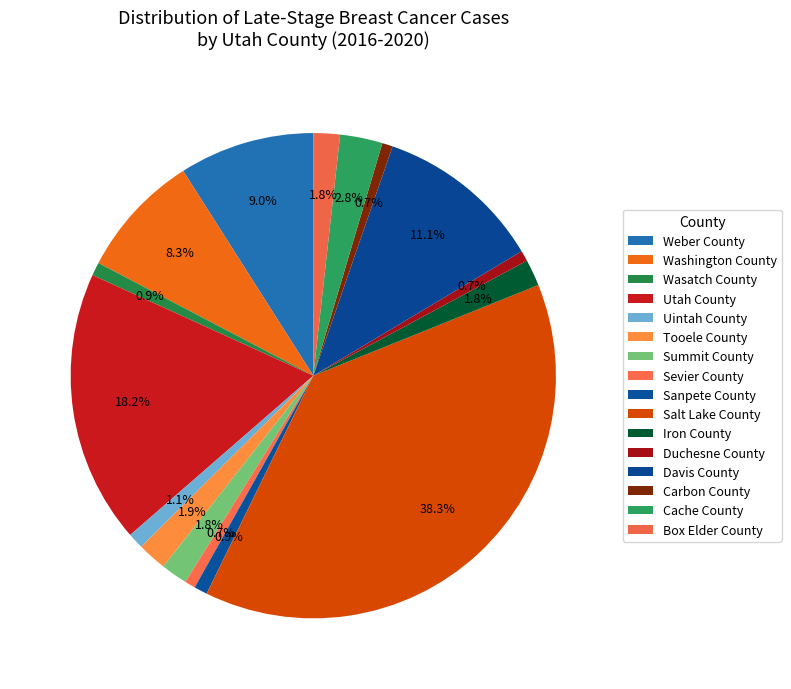

What percentage is the Weber County slice, to the nearest percent?

9%